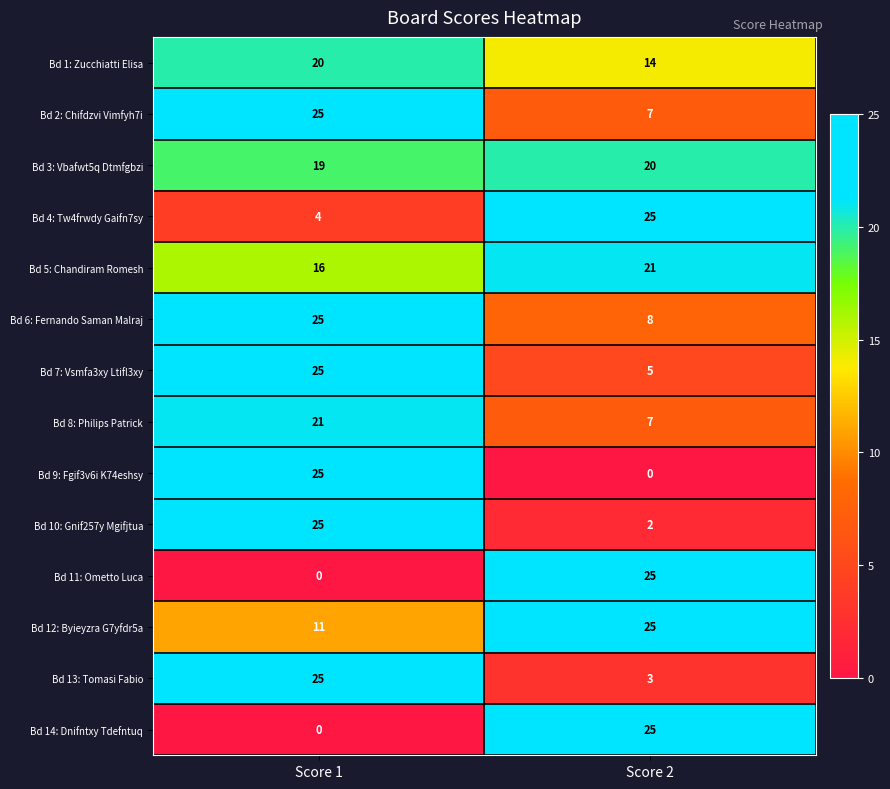

At how many categories does at least one series exceed 20?

2